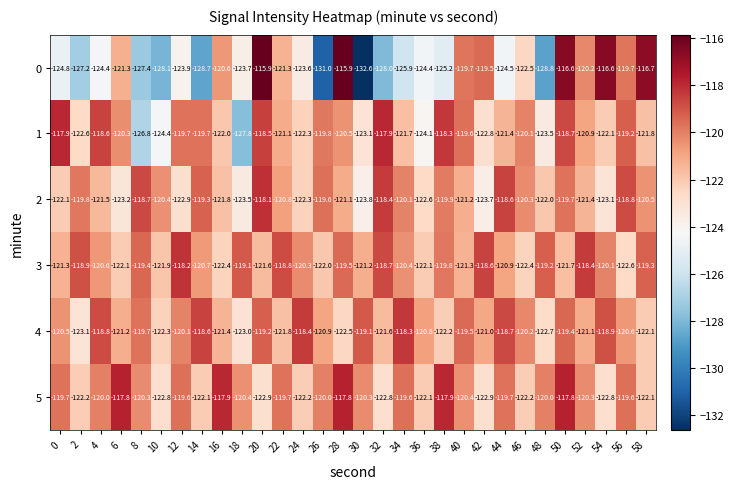

At which label is 3 closest to -120?

54